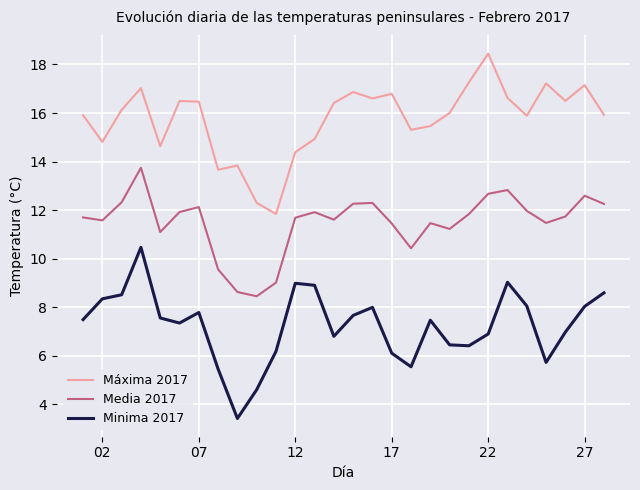

Which series has the largest total across all categories?

Máxima 2017